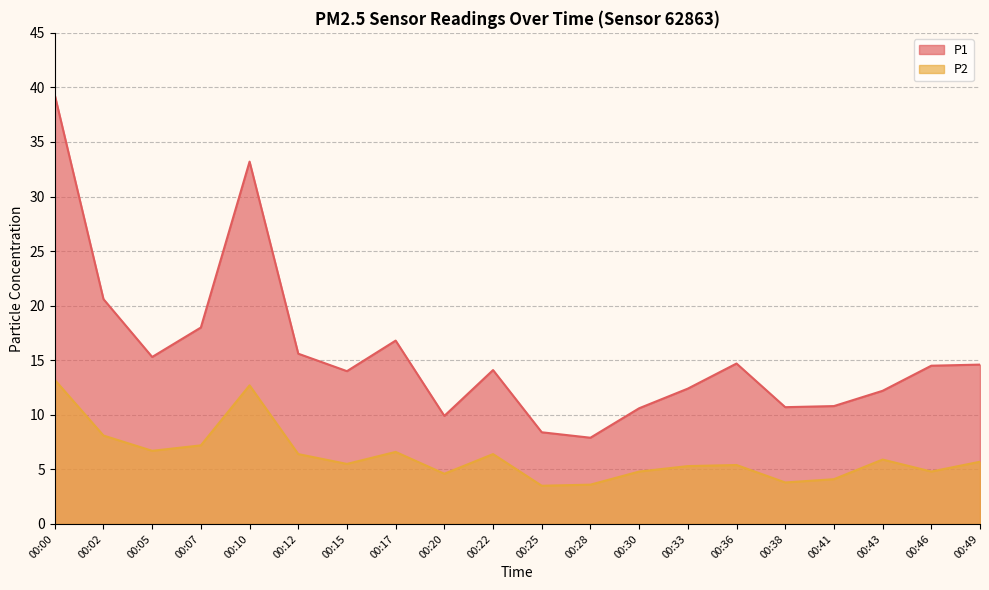

How many interior local valleys does the P1 series have?

5